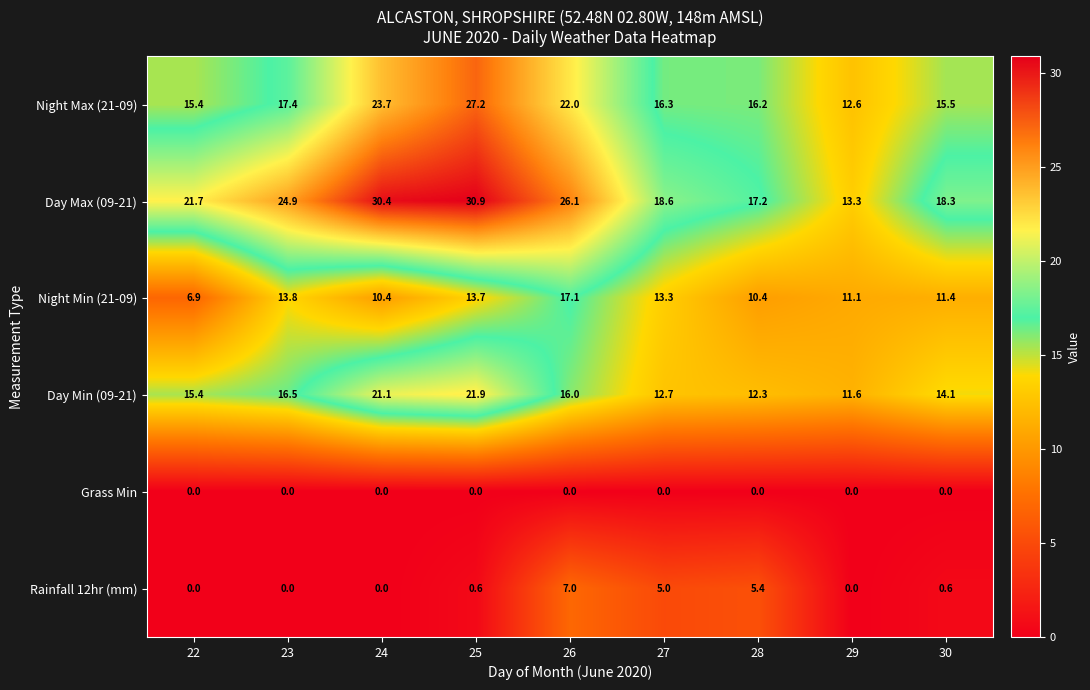

At which category is the sum across all series the highest?

25